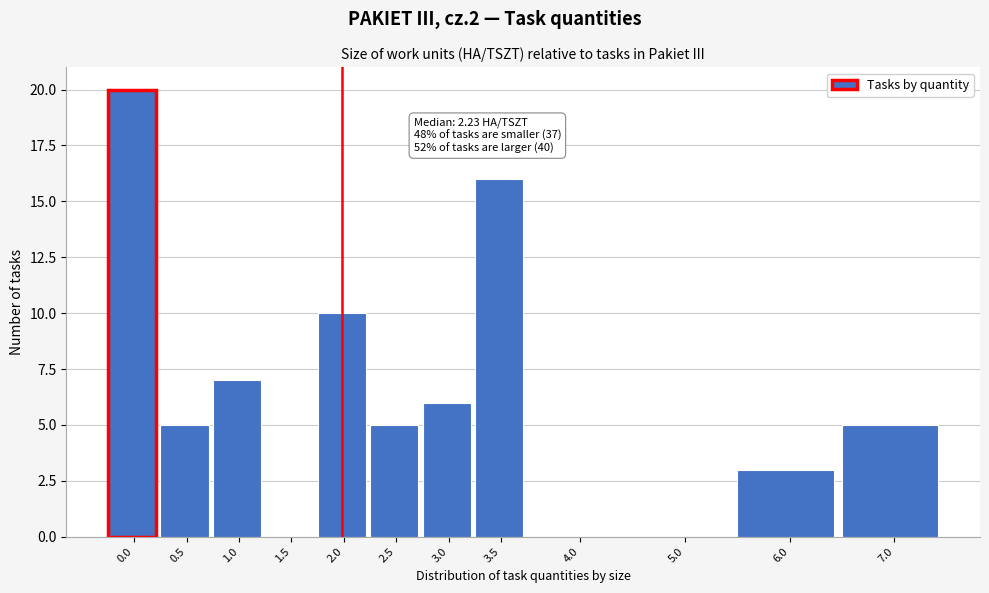

Reading left to right, transcribe all the data shown in this chart.

0.0=20	0.5=5	1.0=7	1.5=0	2.0=10	2.5=5	3.0=6	3.5=16	4.0=0	5.0=0	6.0=3	7.0=5